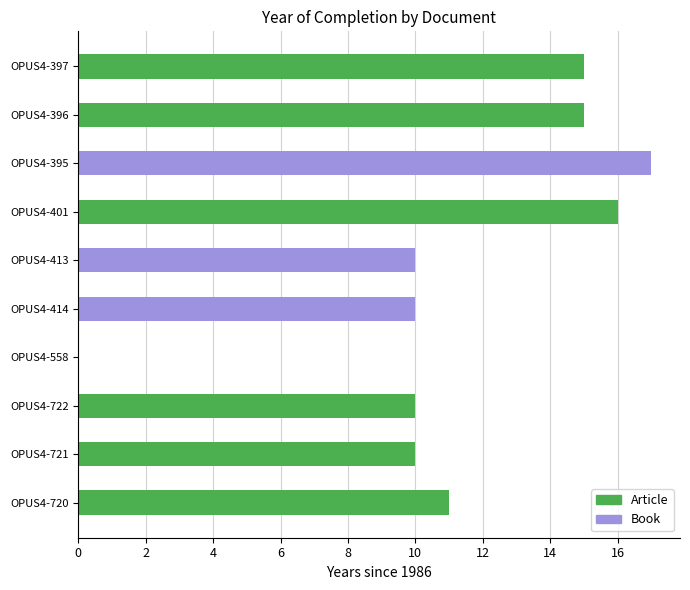

The chart shows a value of 14 at OPUS4-414. True or false?

False